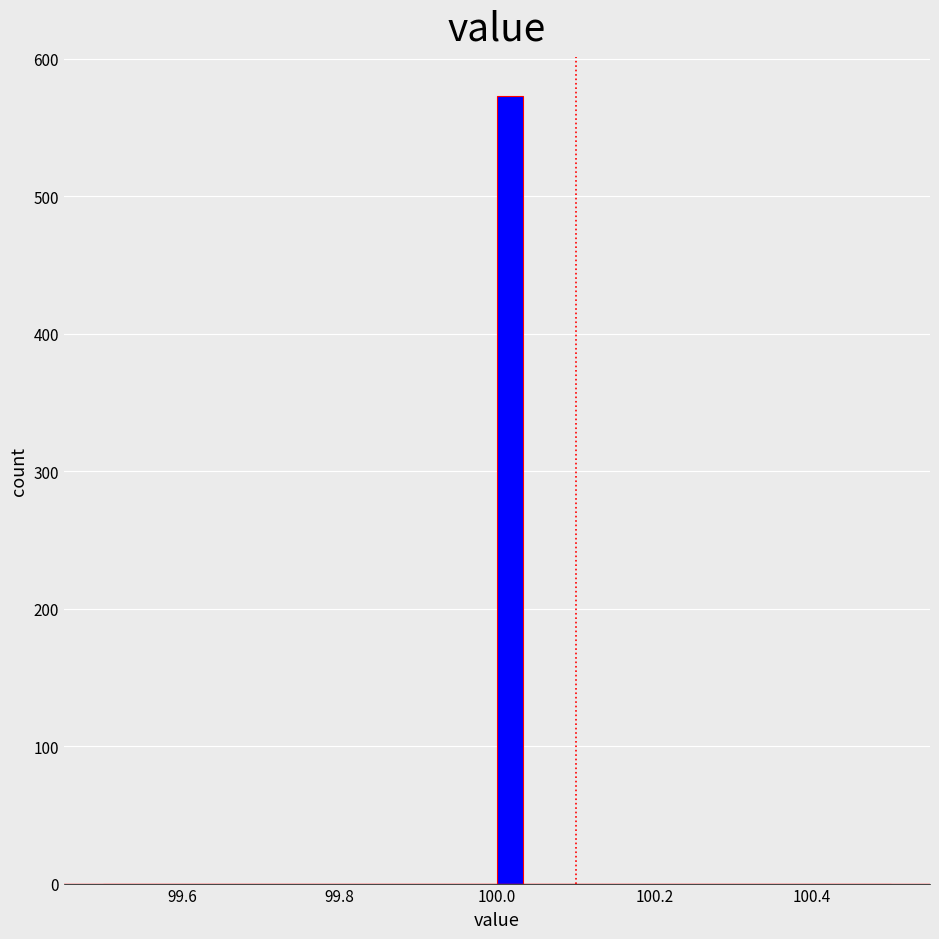

Read against the x-axis, roughly where is the centre of the tallest bar?

100.02